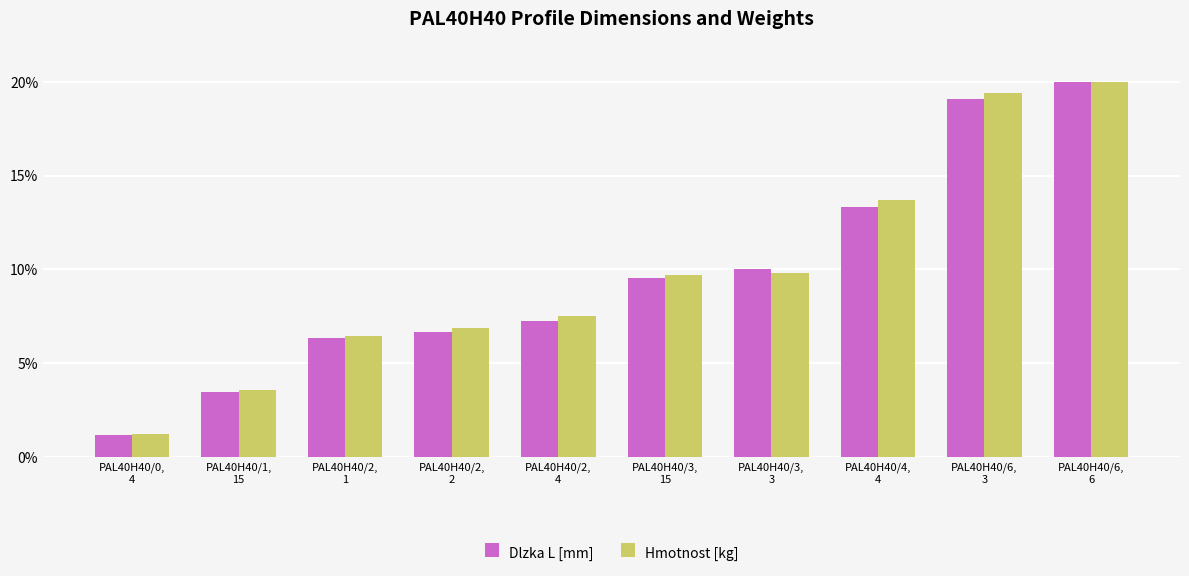

The value of Dlzka L [mm] at PAL40H40/6,
6 is 12.6. True or false?

False